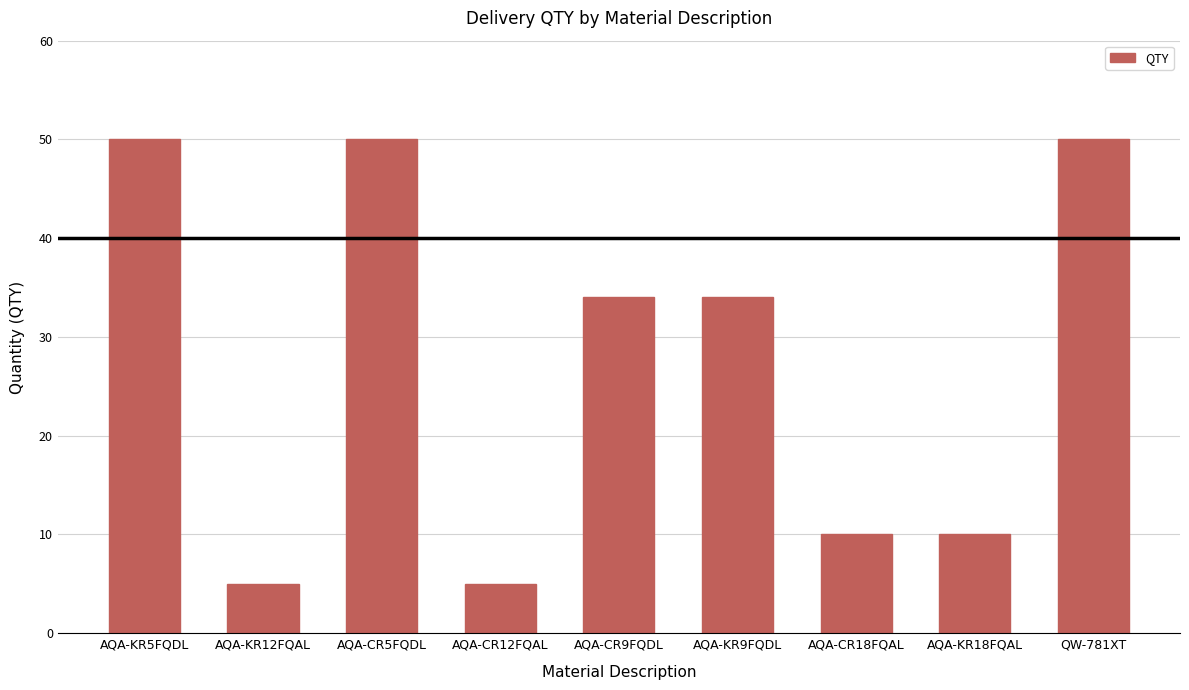

What is the minimum value shown in the chart?

5